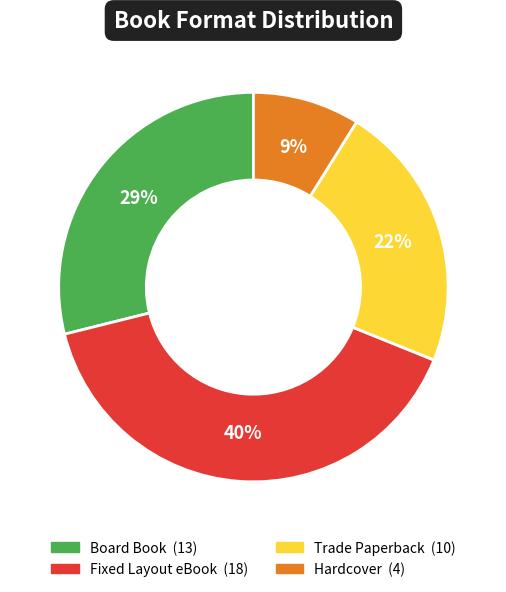

Is there any slice that represents more than half of the pie?

No